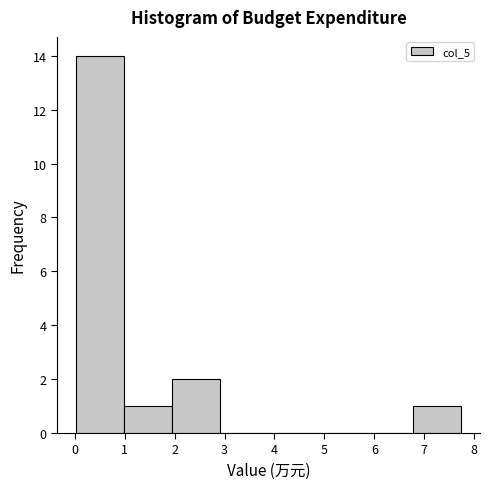

Reading left to right, list every bar in this chart as the range it spans on the x-axis followed by its height. Neither the bar edges nor the heights are printed on the chart, so give them approximately, as read against the axes.

0.0 to 1.0: 14
1.0 to 2.0: 1
2.0 to 2.9: 2
2.9 to 3.9: 0
3.9 to 4.8: 0
4.8 to 5.8: 0
5.8 to 6.8: 0
6.8 to 7.7: 1